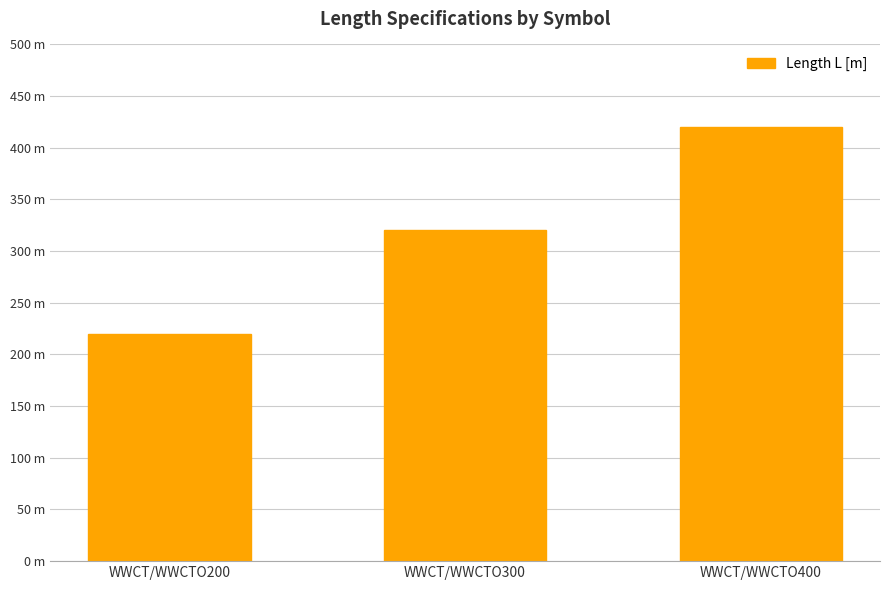

What is the smallest value displayed?

220